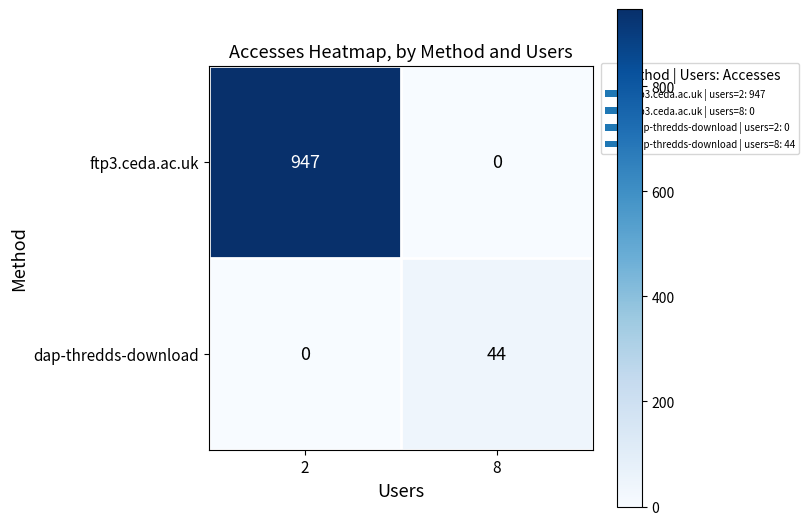

What is the highest value of the dap-thredds-download series?

44